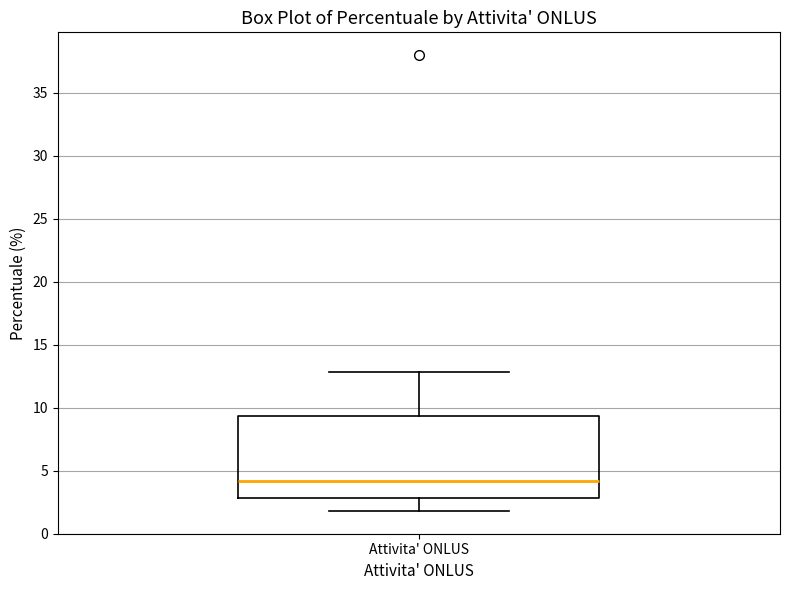

Where is the upper edge of the box for Attivita' ONLUS on the y-axis? The values are not printed on the chart, so give them approximately, as read against the axis.

9.5